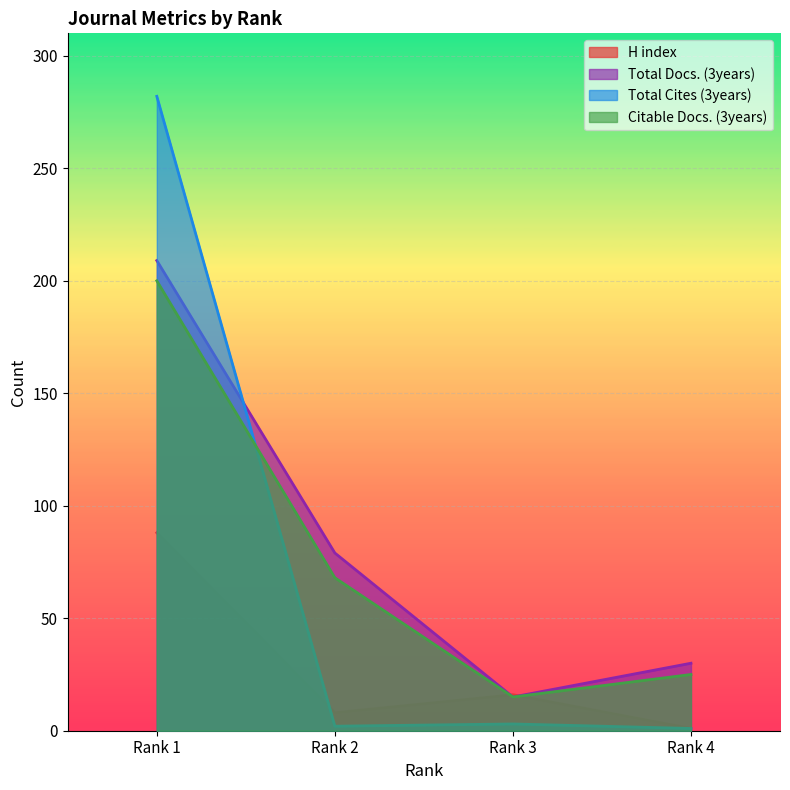

What is the value of the Total Cites (3years) point at the 1st from the left?

282